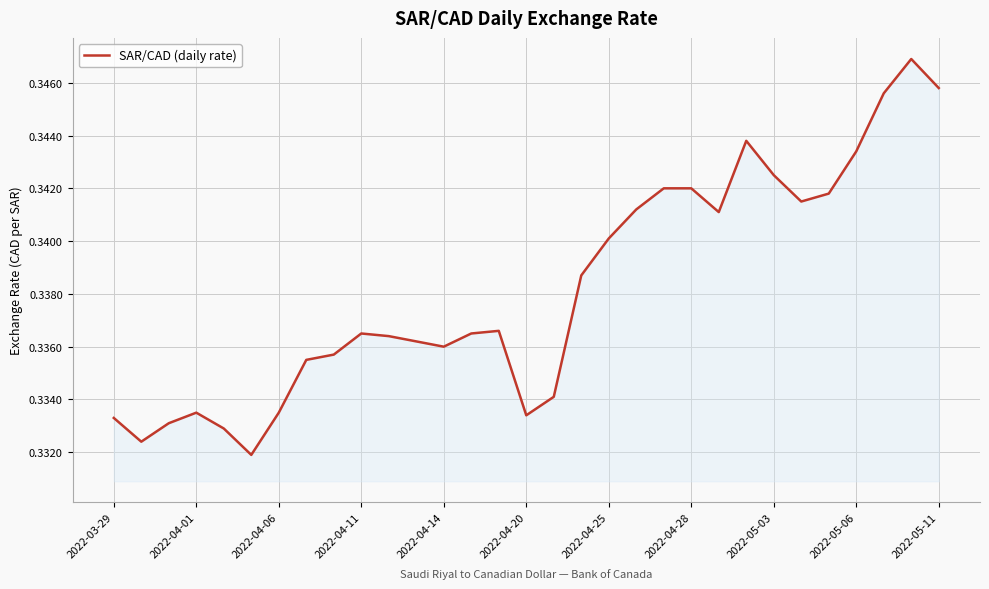

How many lines are shown in the chart?

1